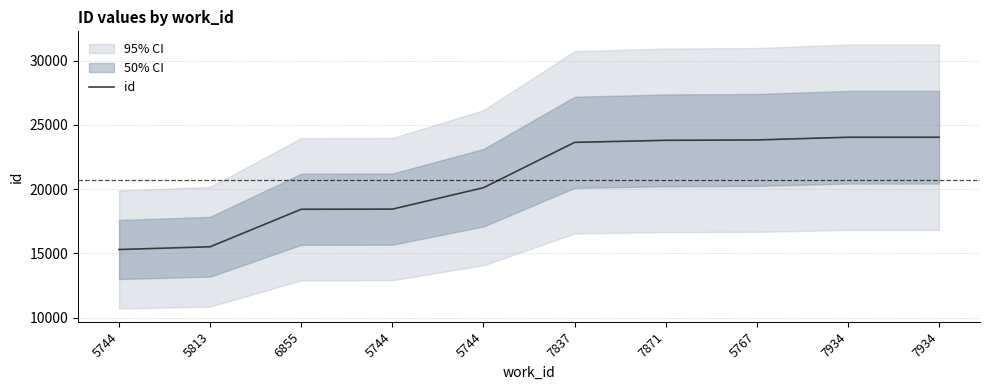

How many data points are above 23636?

4